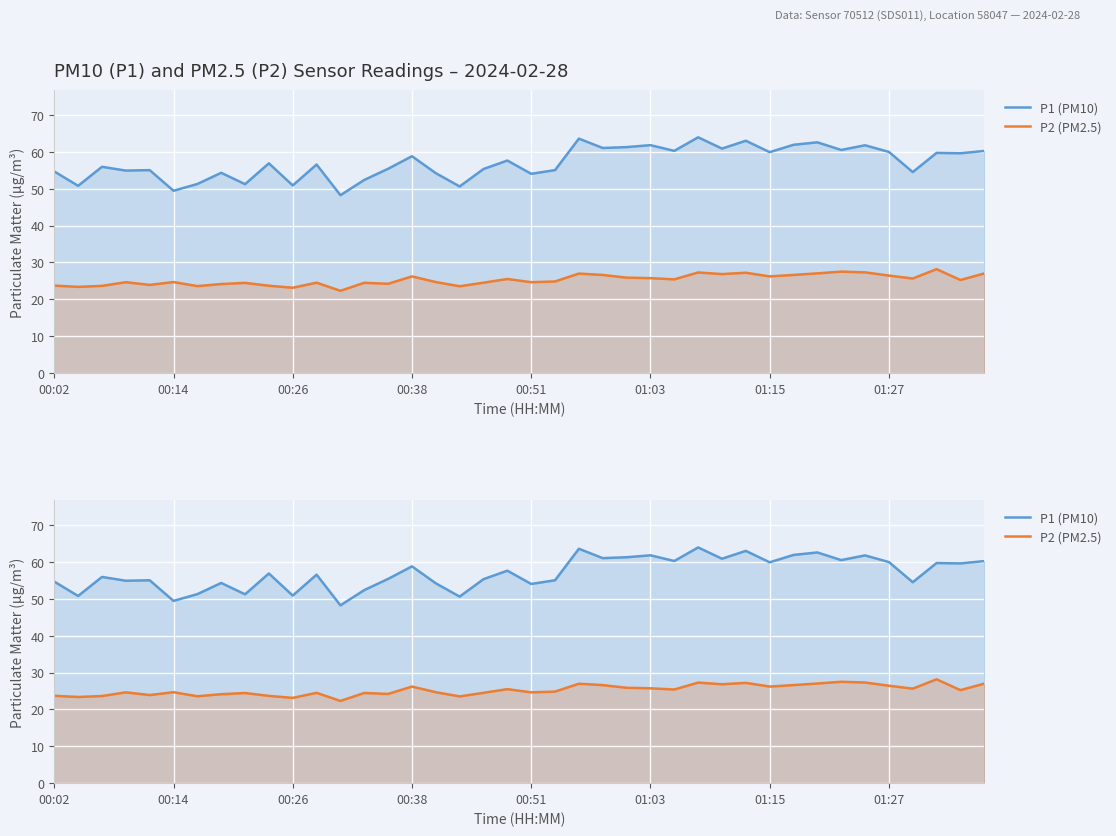

What is the difference between the maximum and minimum values in the P1 (PM10) series?

15.7